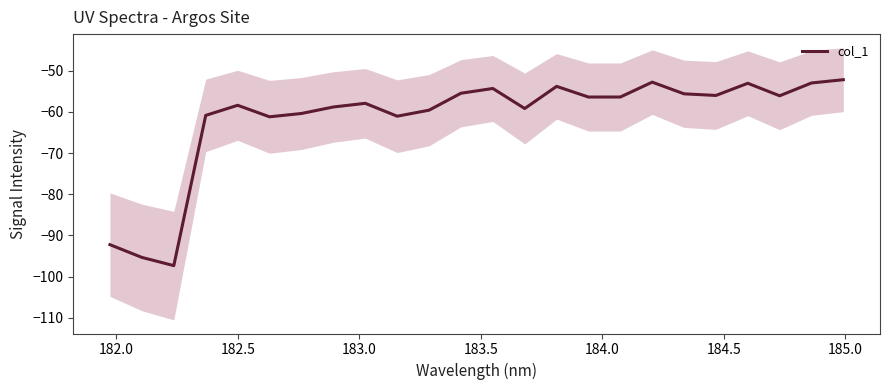

What is the lowest value of the col_1 series?

-97.3